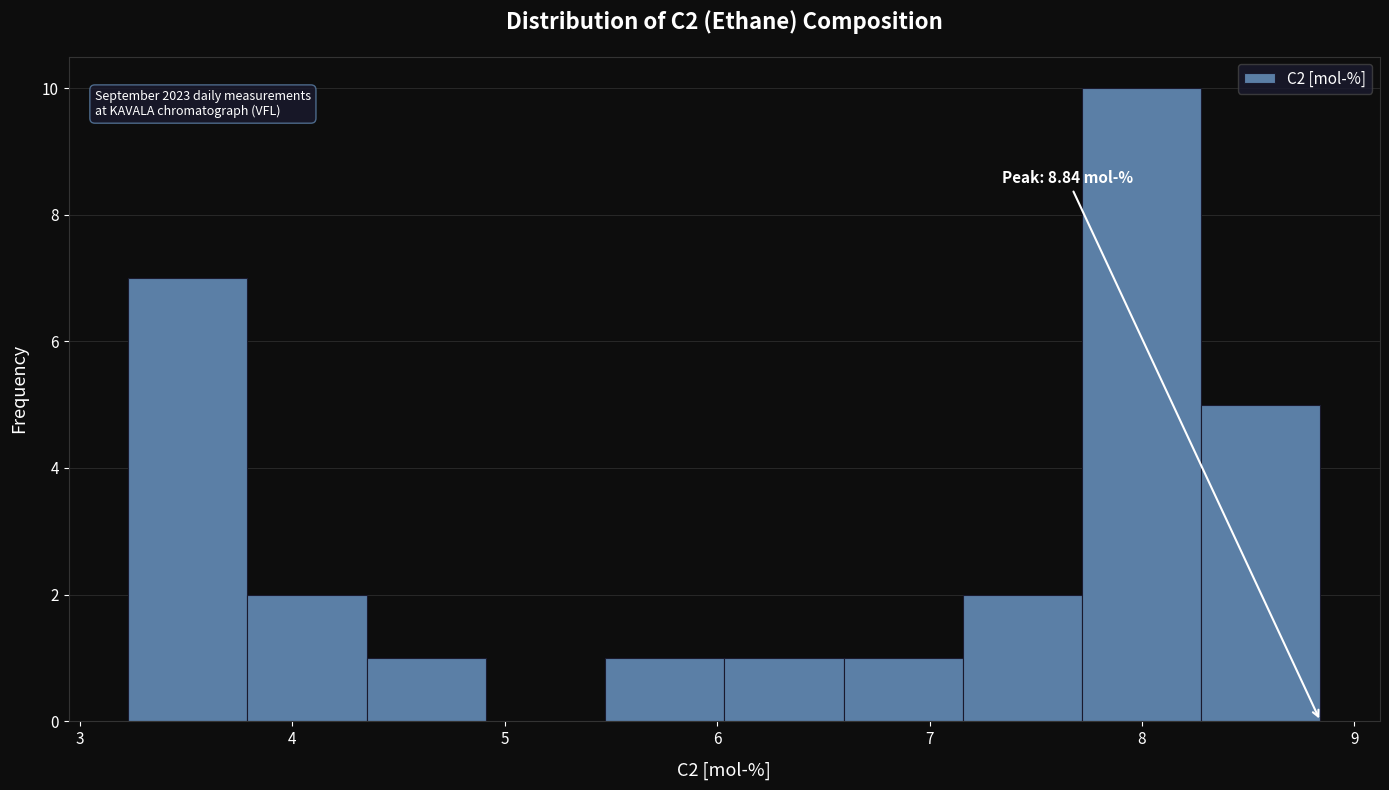

Over which range of the x-axis is the bar tallest?

7.7 to 8.3